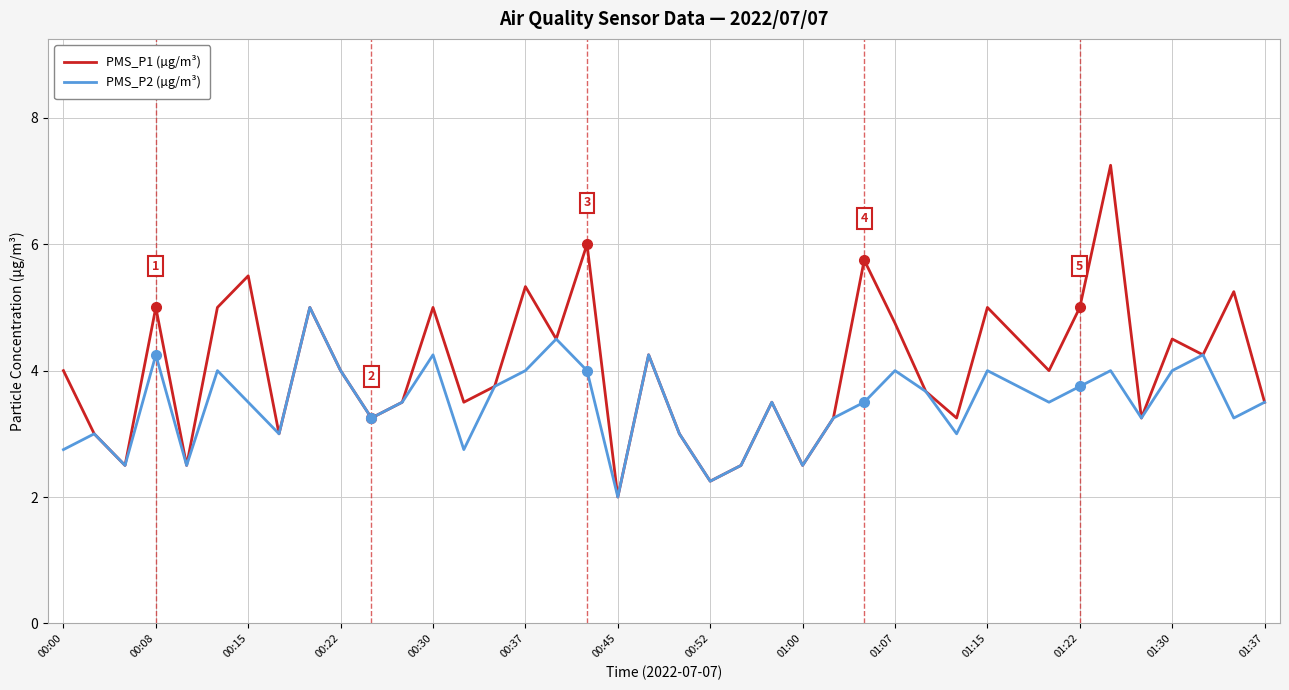

Which series has the largest total across all categories?

PMS_P1 (µg/m³)